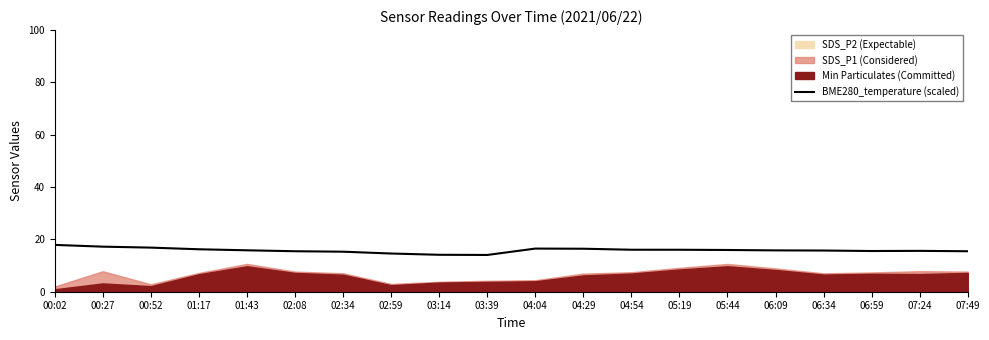

True or false: the data shows 16.0 at 04:54.

True